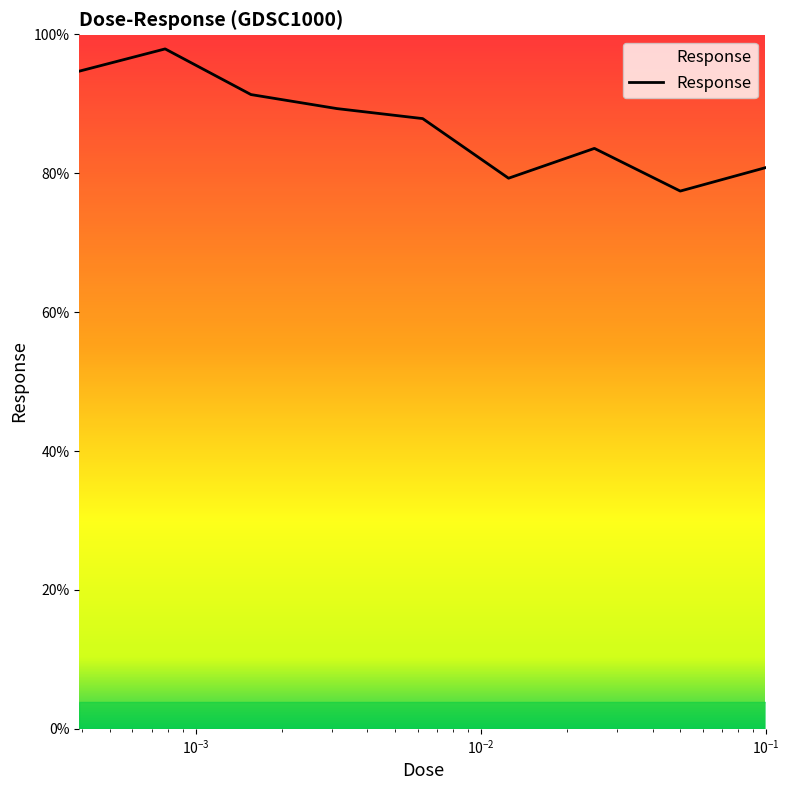

What is the difference between the maximum and minimum values?

20.5